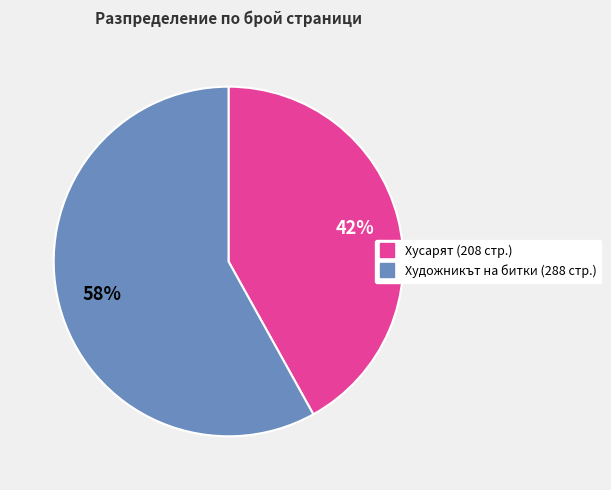

Is there any slice that represents more than half of the pie?

Yes